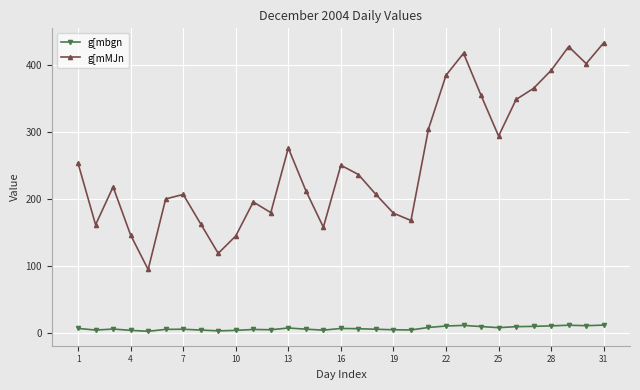

Which series has the largest range (max minus min)?

g[mMJn